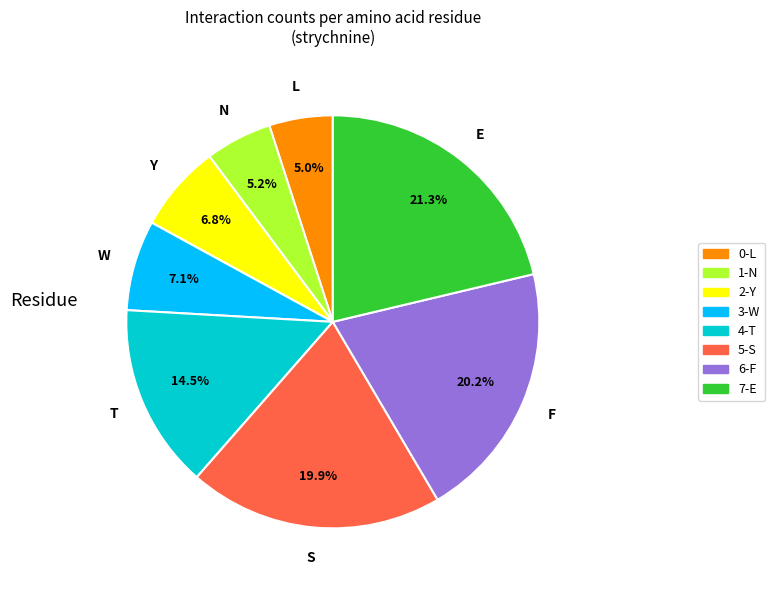

Is there any slice that represents more than half of the pie?

No